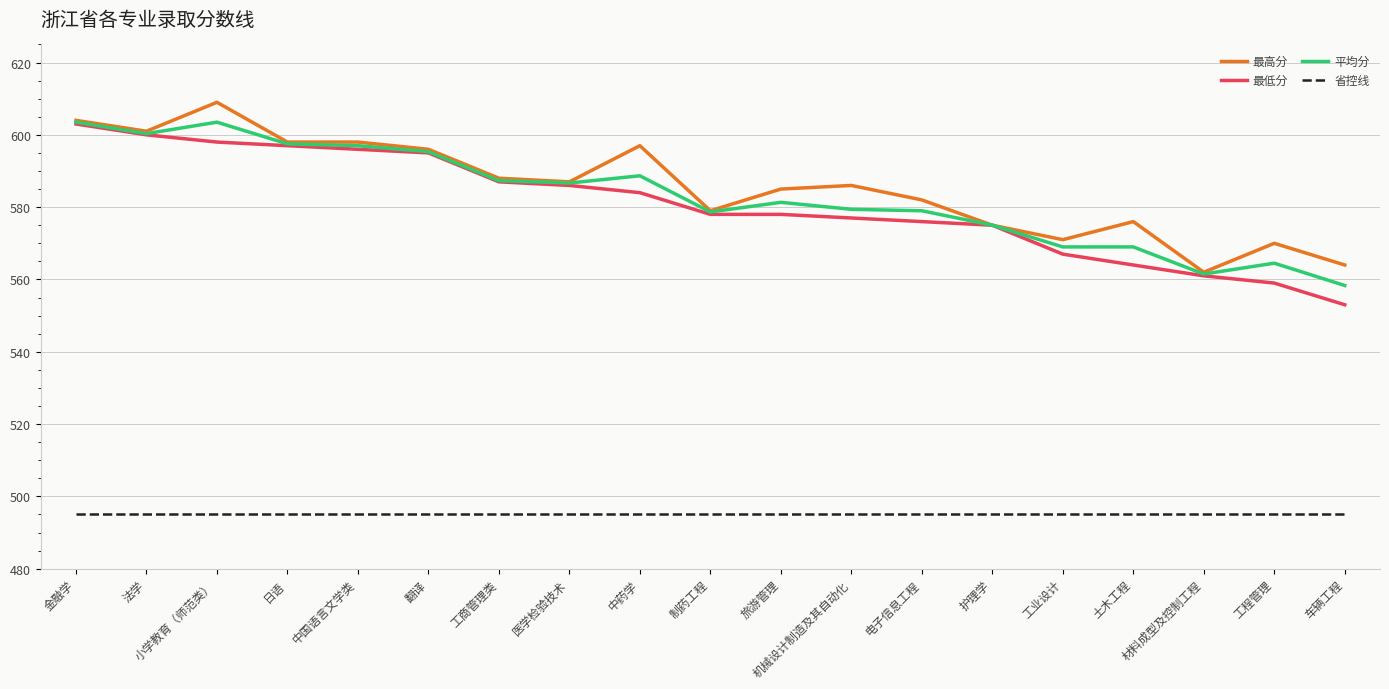

True or false: 省控线 and 最低分 cross at least once.

False